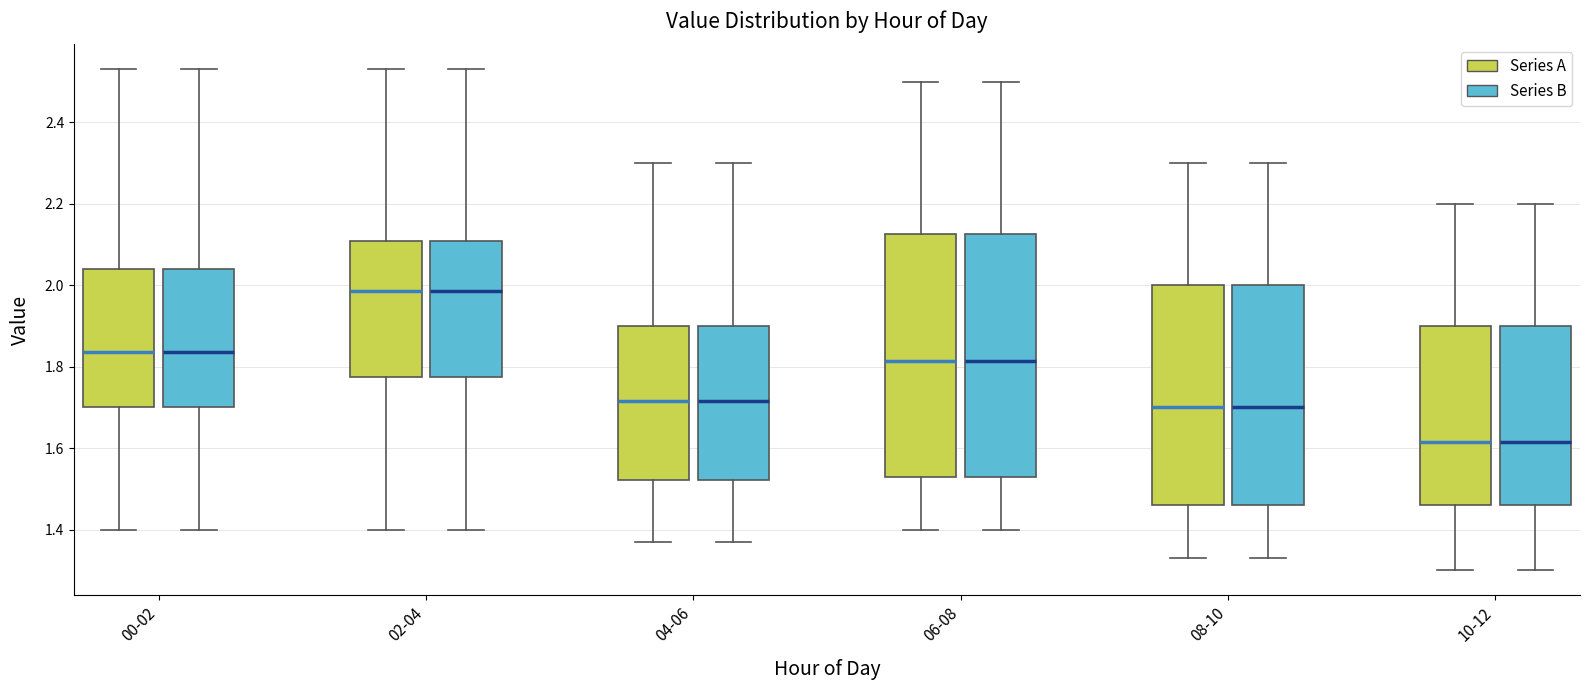

Reading left to right, read every box against the y-axis: the position of its median line, the range the box covers, and the ends of its whiskers. The values are not printed on the chart, so give them approximately, as read against the axis.

00-02 (Series A): median 1.84, box 1.70 to 2.04, whiskers 1.40 to 2.54
00-02 (Series B): median 1.84, box 1.70 to 2.04, whiskers 1.40 to 2.54
02-04 (Series A): median 1.98, box 1.78 to 2.10, whiskers 1.40 to 2.54
02-04 (Series B): median 1.98, box 1.78 to 2.10, whiskers 1.40 to 2.54
04-06 (Series A): median 1.72, box 1.52 to 1.90, whiskers 1.38 to 2.30
04-06 (Series B): median 1.72, box 1.52 to 1.90, whiskers 1.38 to 2.30
06-08 (Series A): median 1.82, box 1.54 to 2.12, whiskers 1.40 to 2.50
06-08 (Series B): median 1.82, box 1.54 to 2.12, whiskers 1.40 to 2.50
08-10 (Series A): median 1.70, box 1.46 to 2.00, whiskers 1.34 to 2.30
08-10 (Series B): median 1.70, box 1.46 to 2.00, whiskers 1.34 to 2.30
10-12 (Series A): median 1.62, box 1.46 to 1.90, whiskers 1.30 to 2.20
10-12 (Series B): median 1.62, box 1.46 to 1.90, whiskers 1.30 to 2.20